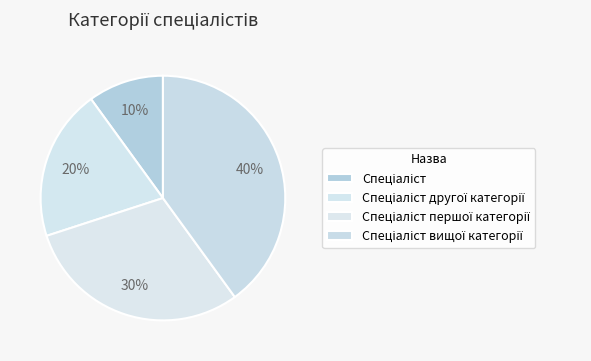

What is the total percentage of Спеціаліст першої категорії and Спеціаліст другої категорії?

50.0%